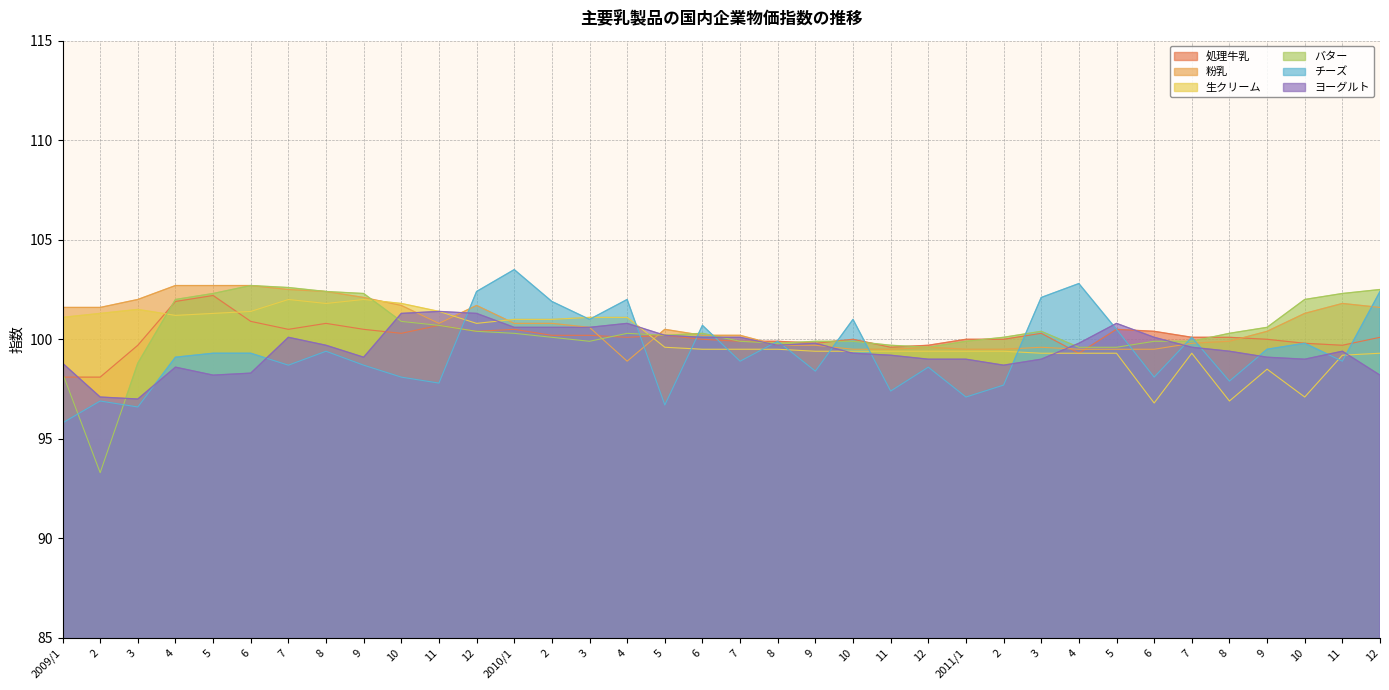

The 生クリーム series shows 99.4 at 10. True or false?

True